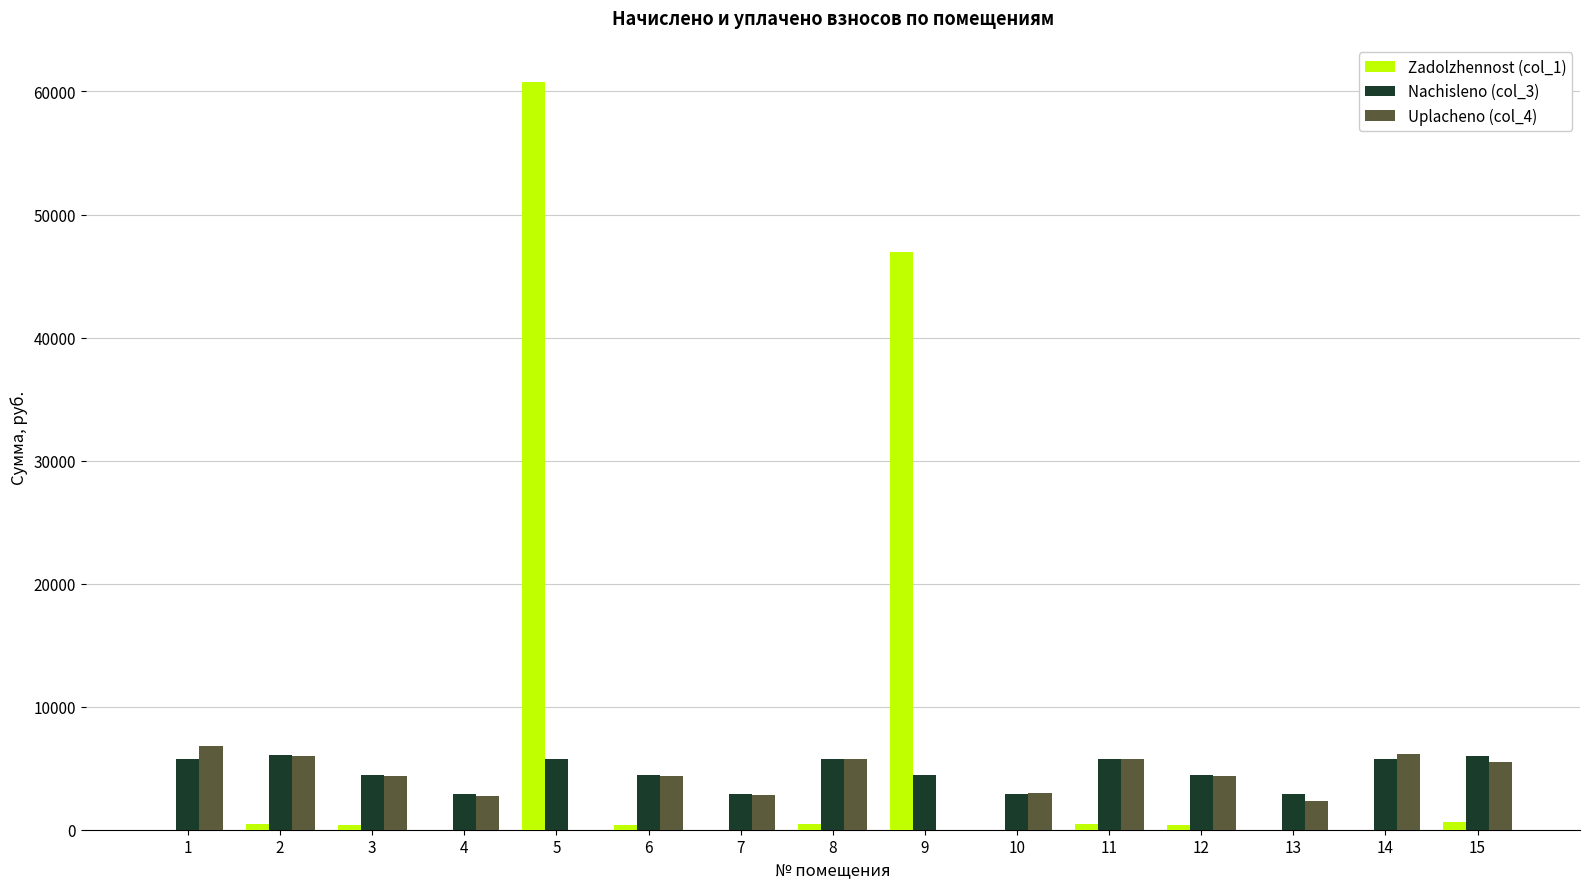

Which series changed the most between 4 and 5?

Zadolzhennost (col_1)